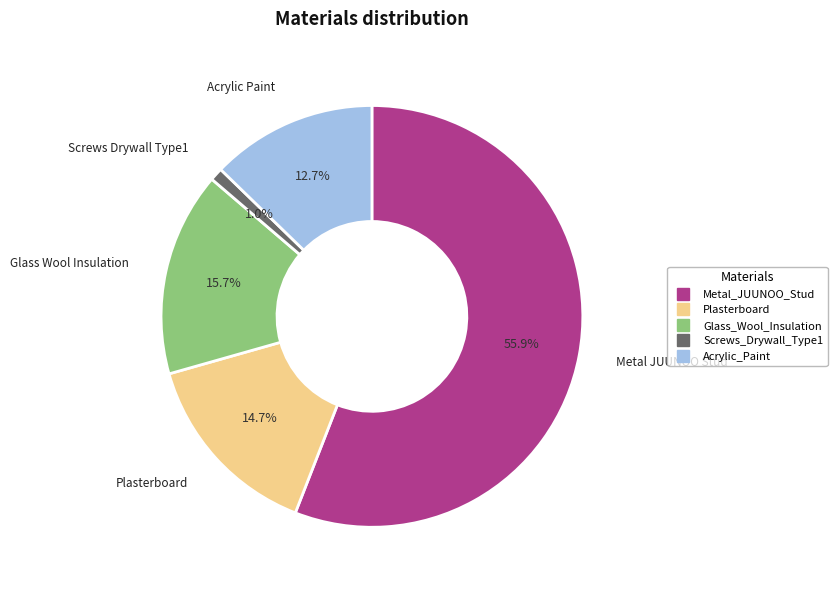

To the nearest percent, what is the combined percentage of Glass_Wool_Insulation and Metal_JUUNOO_Stud?

72%